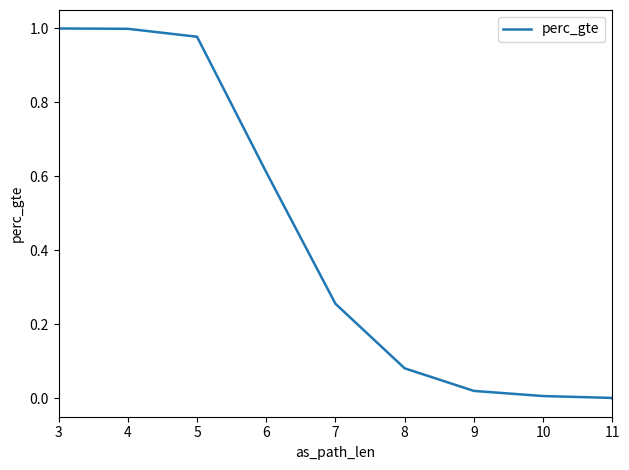

What is the average value?

0.4